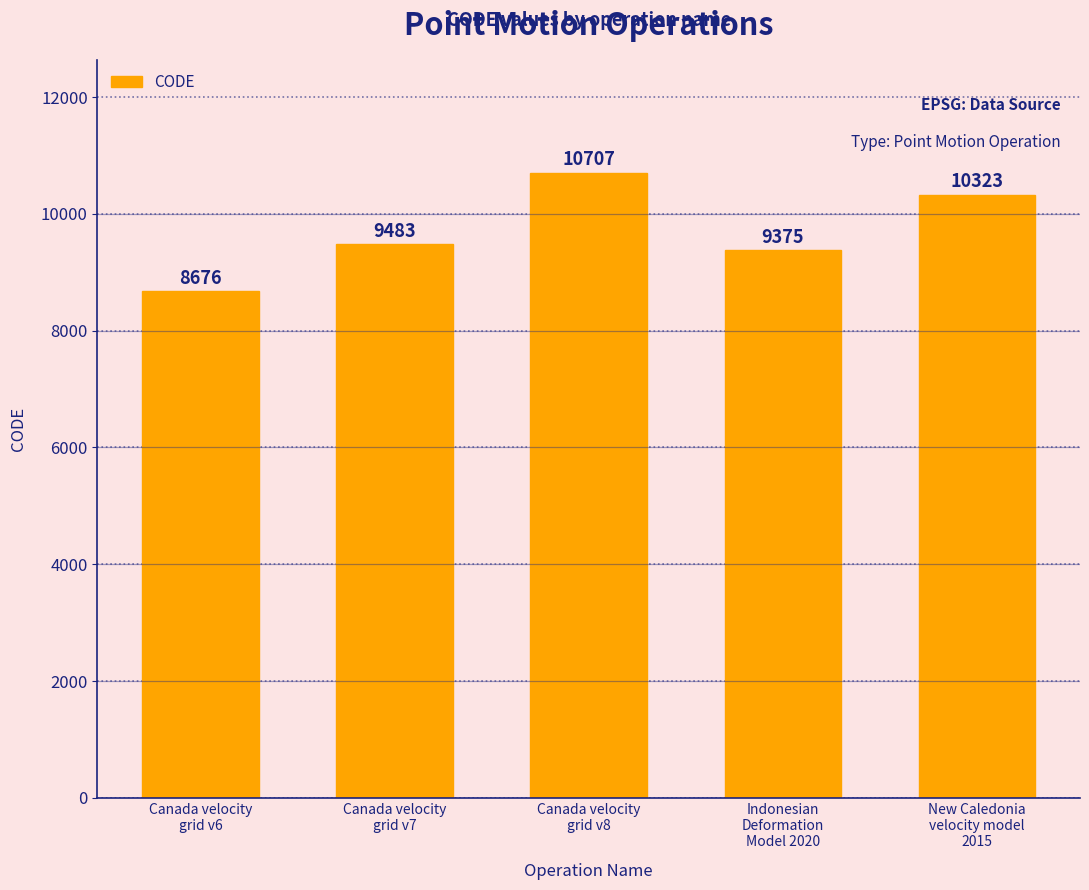

What is the average value?

9713